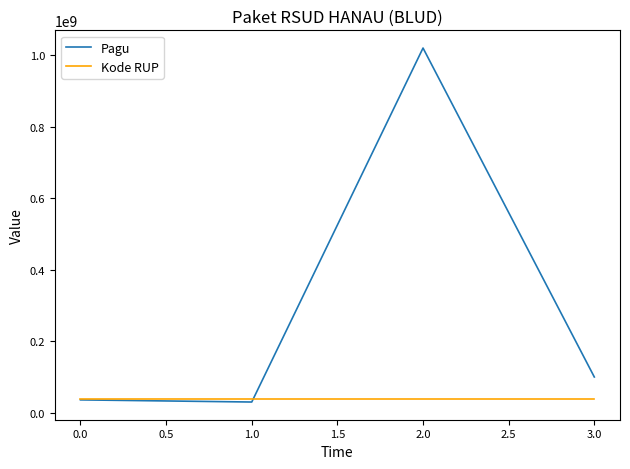

At how many categories does at least one series exceed 471827867?

1